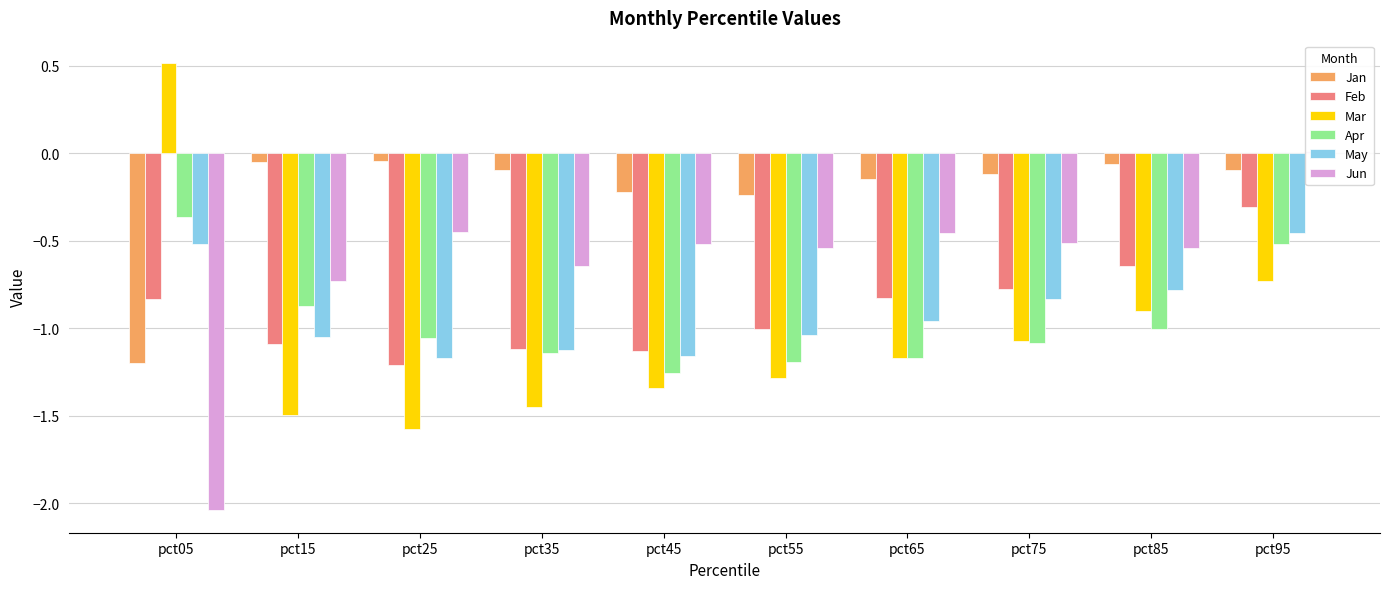

At how many categories does at least one series exceed 0?

2